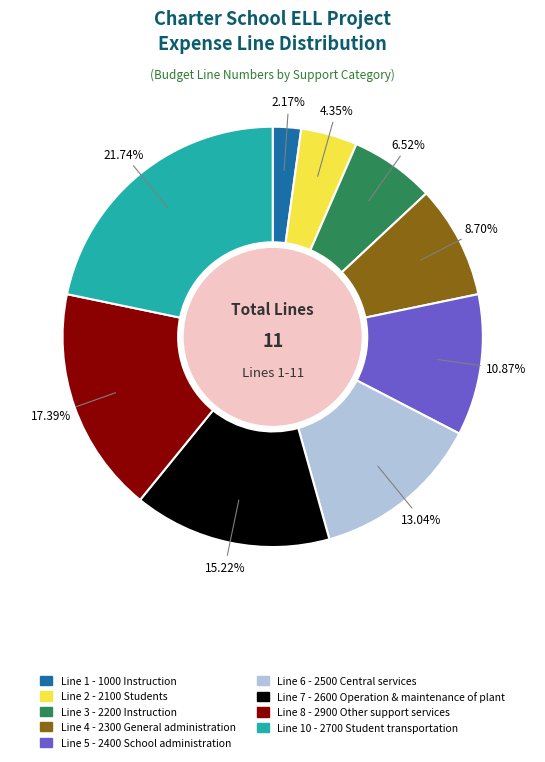

Does any single category account for the majority?

No